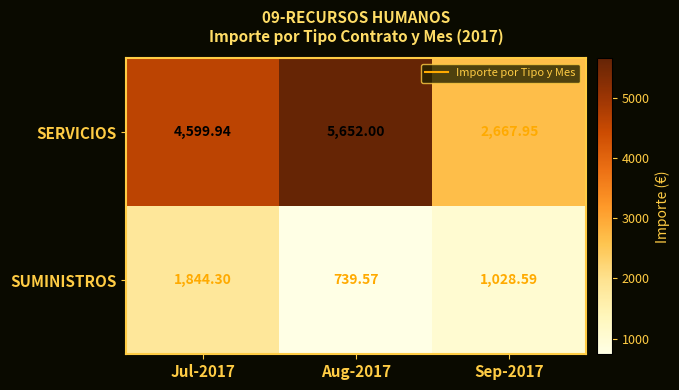

Which series changed the most between Aug-2017 and Sep-2017?

SERVICIOS